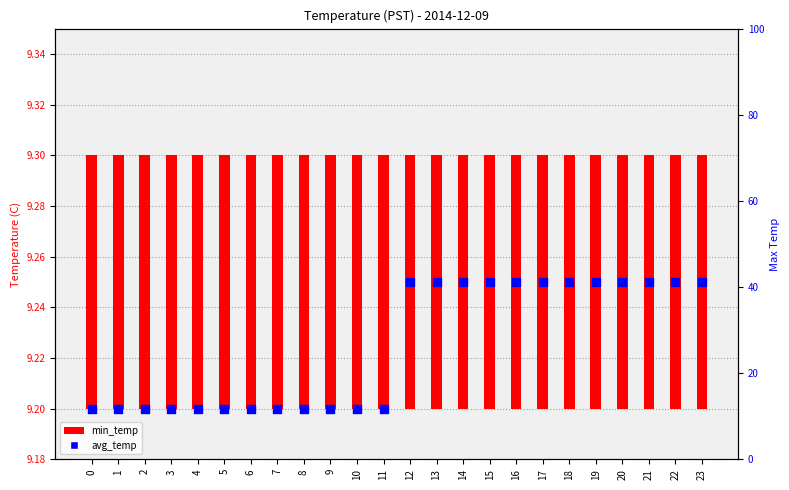

Approximately how many times larger is the value at 14 compared to 20?

1.0